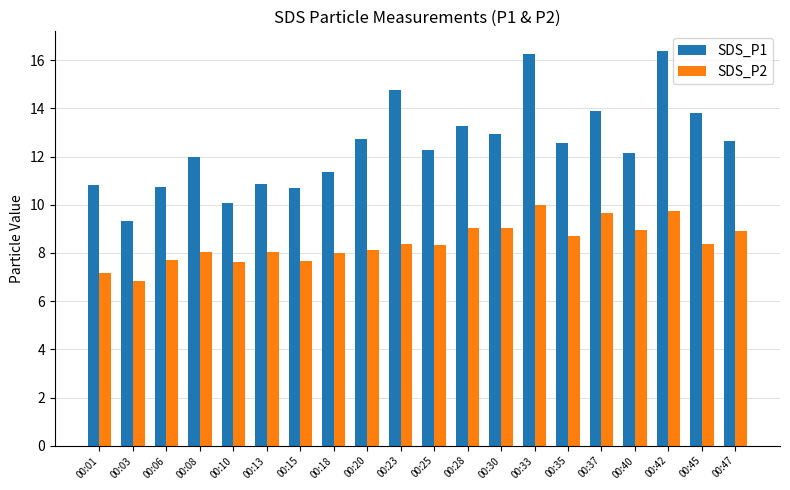

What is the approximate value of SDS_P2 at 00:10?

7.6